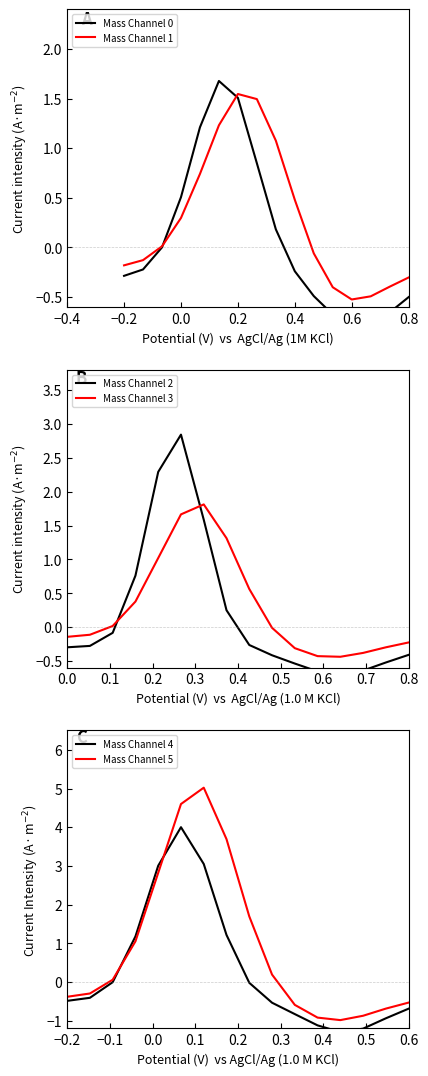

How many interior local peaks does the Mass Channel 3 series have?

1